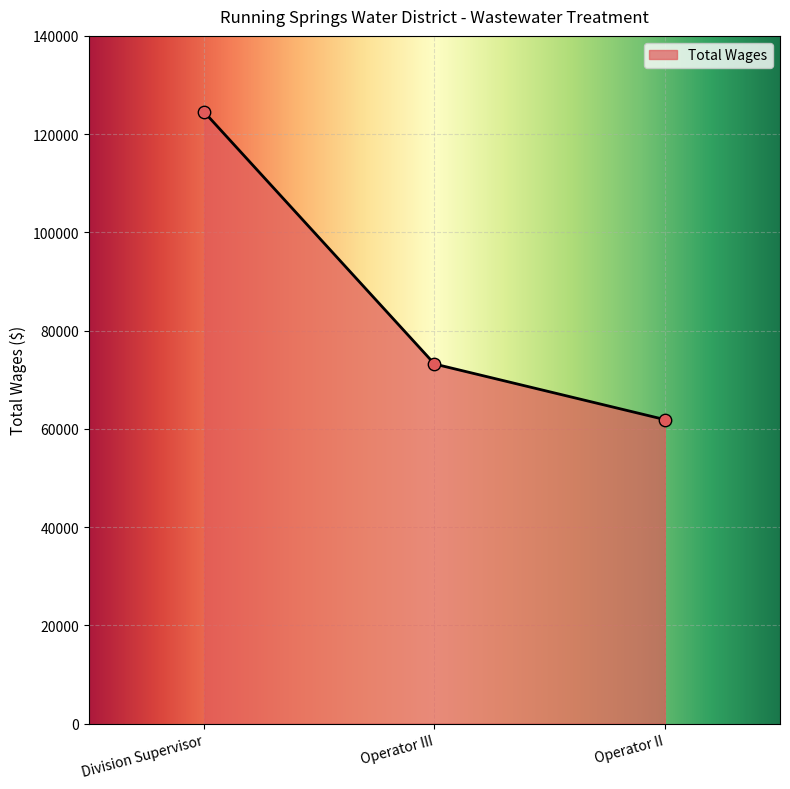

What is the ratio of the value at Operator III to the value at Operator II?

1.2